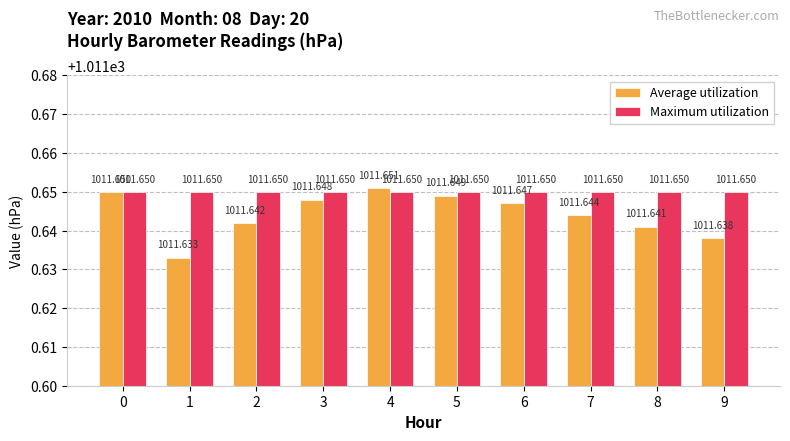

Rank the series at 1 from highest to lowest value.

Maximum utilization, Average utilization